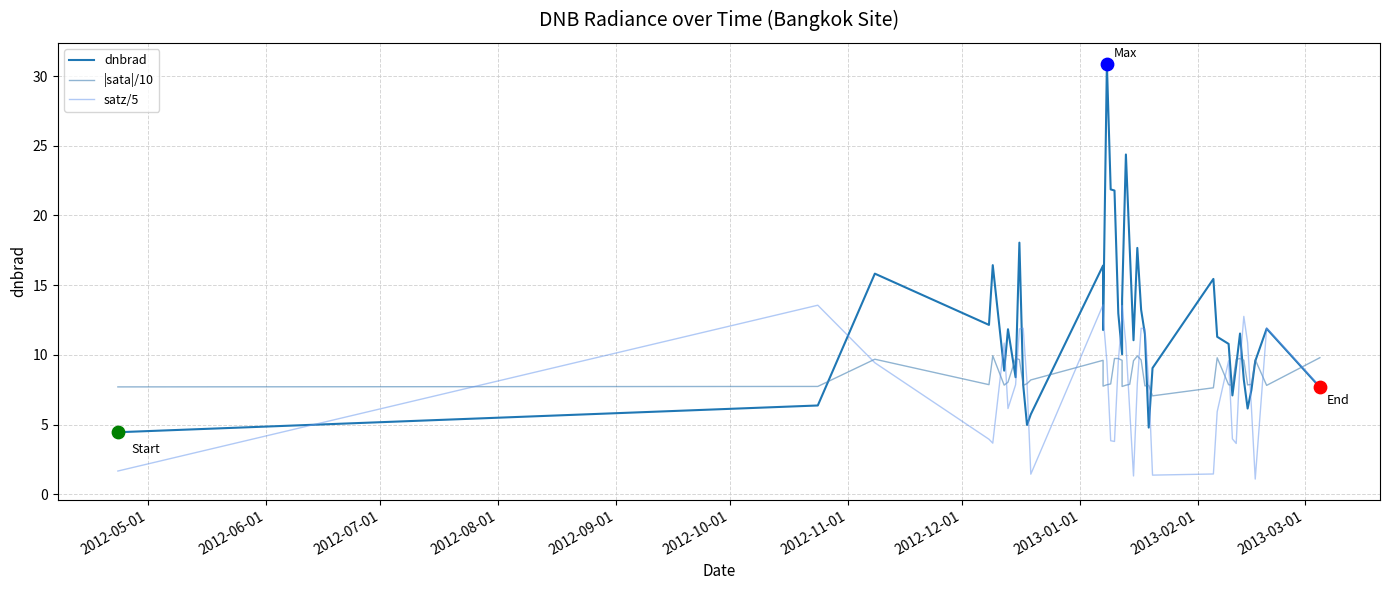

Which series has the largest total across all categories?

dnbrad